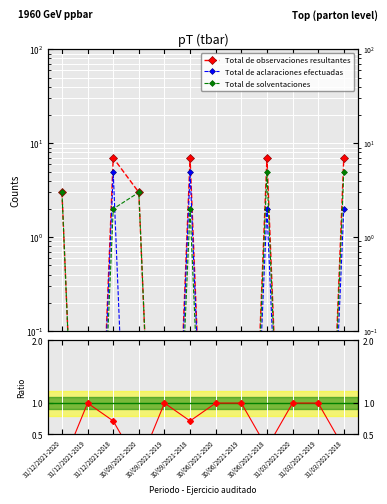

True or false: Total de observaciones resultantes and Total de aclaraciones efectuadas intersect in this chart.

False